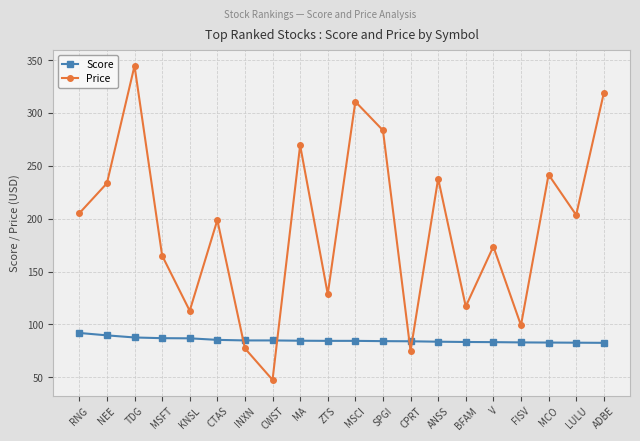

What is the greatest value displayed?

344.5